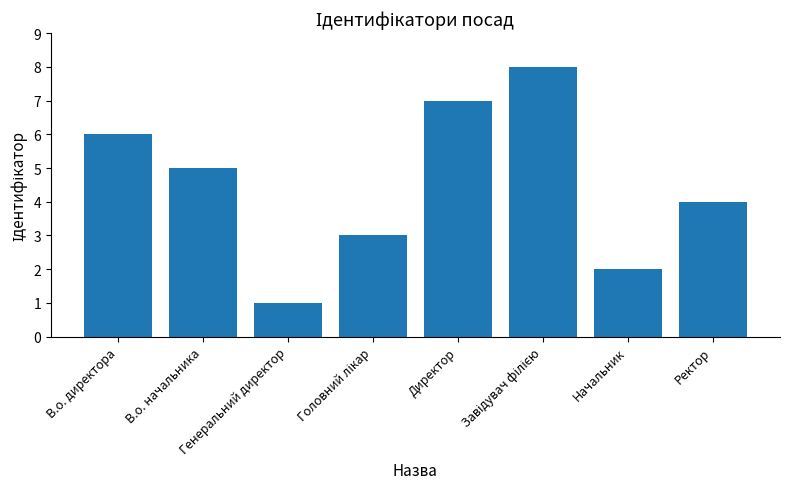

What is the minimum value shown in the chart?

1